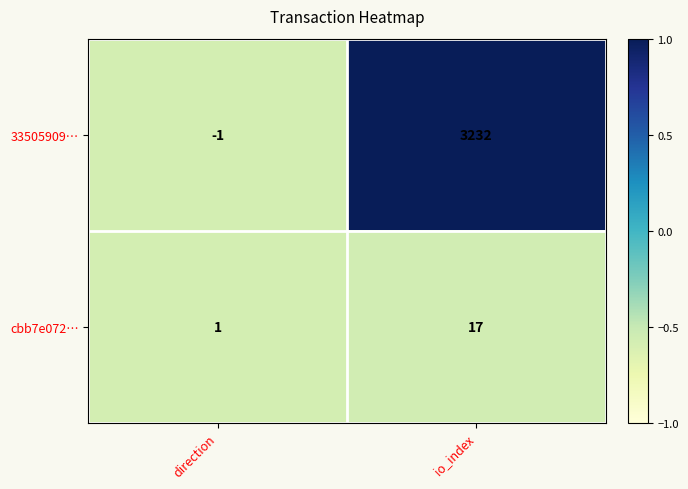

At which label is 33505909… closest to 1615?

direction